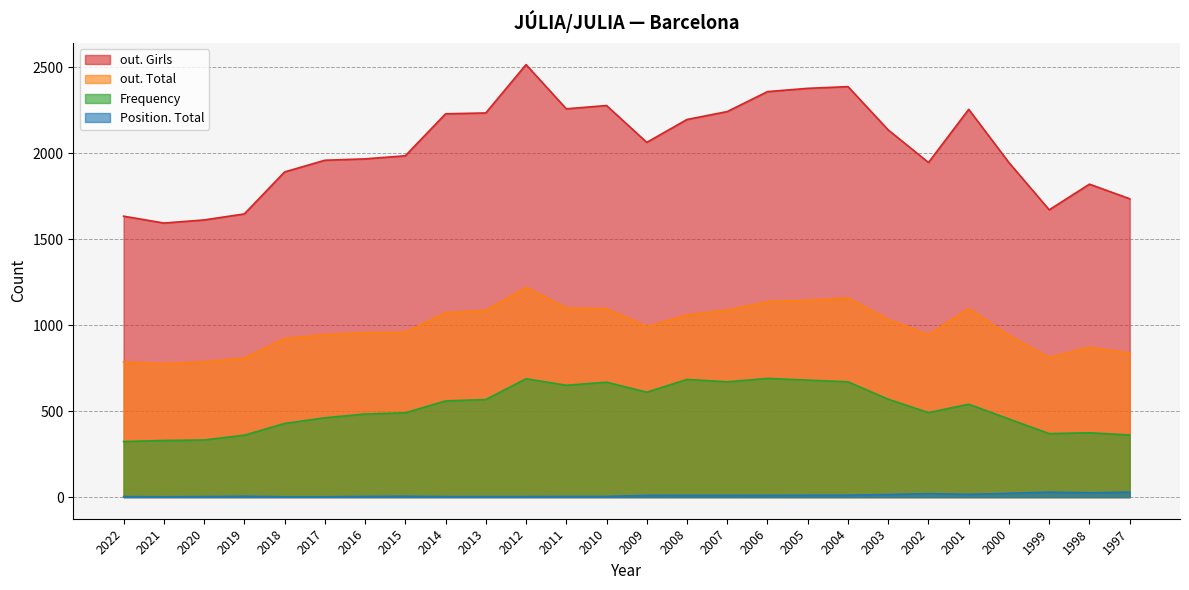

In out. Total, how many points are higher than both neighbors (excluding endpoints)?

4